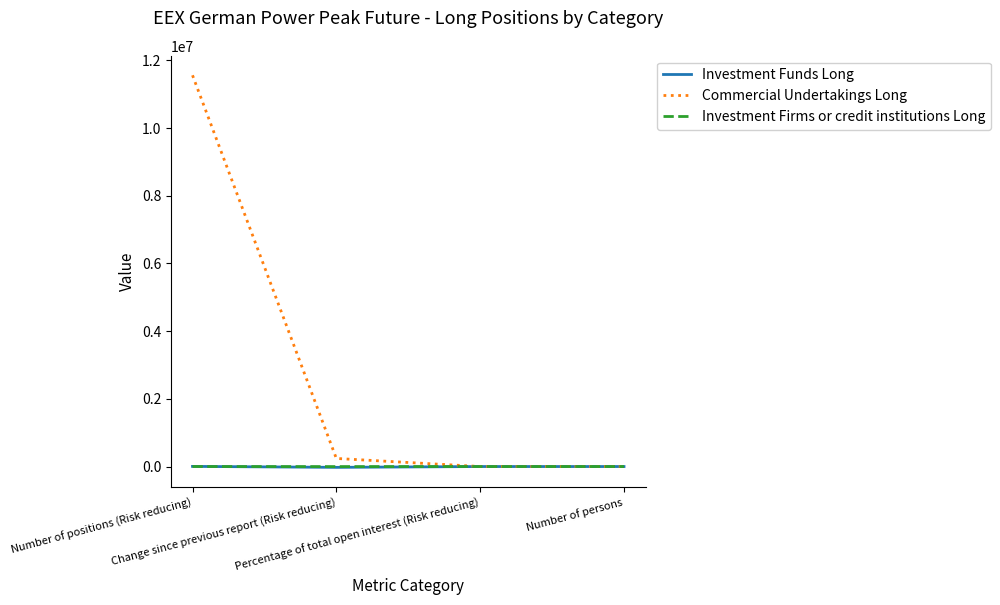

Which series has the largest total across all categories?

Commercial Undertakings Long